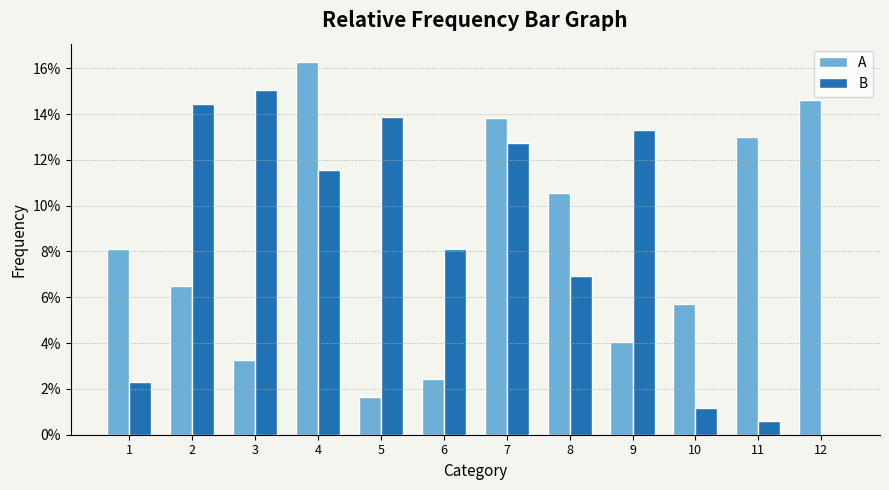

What are all the series names shown in the legend?

A, B